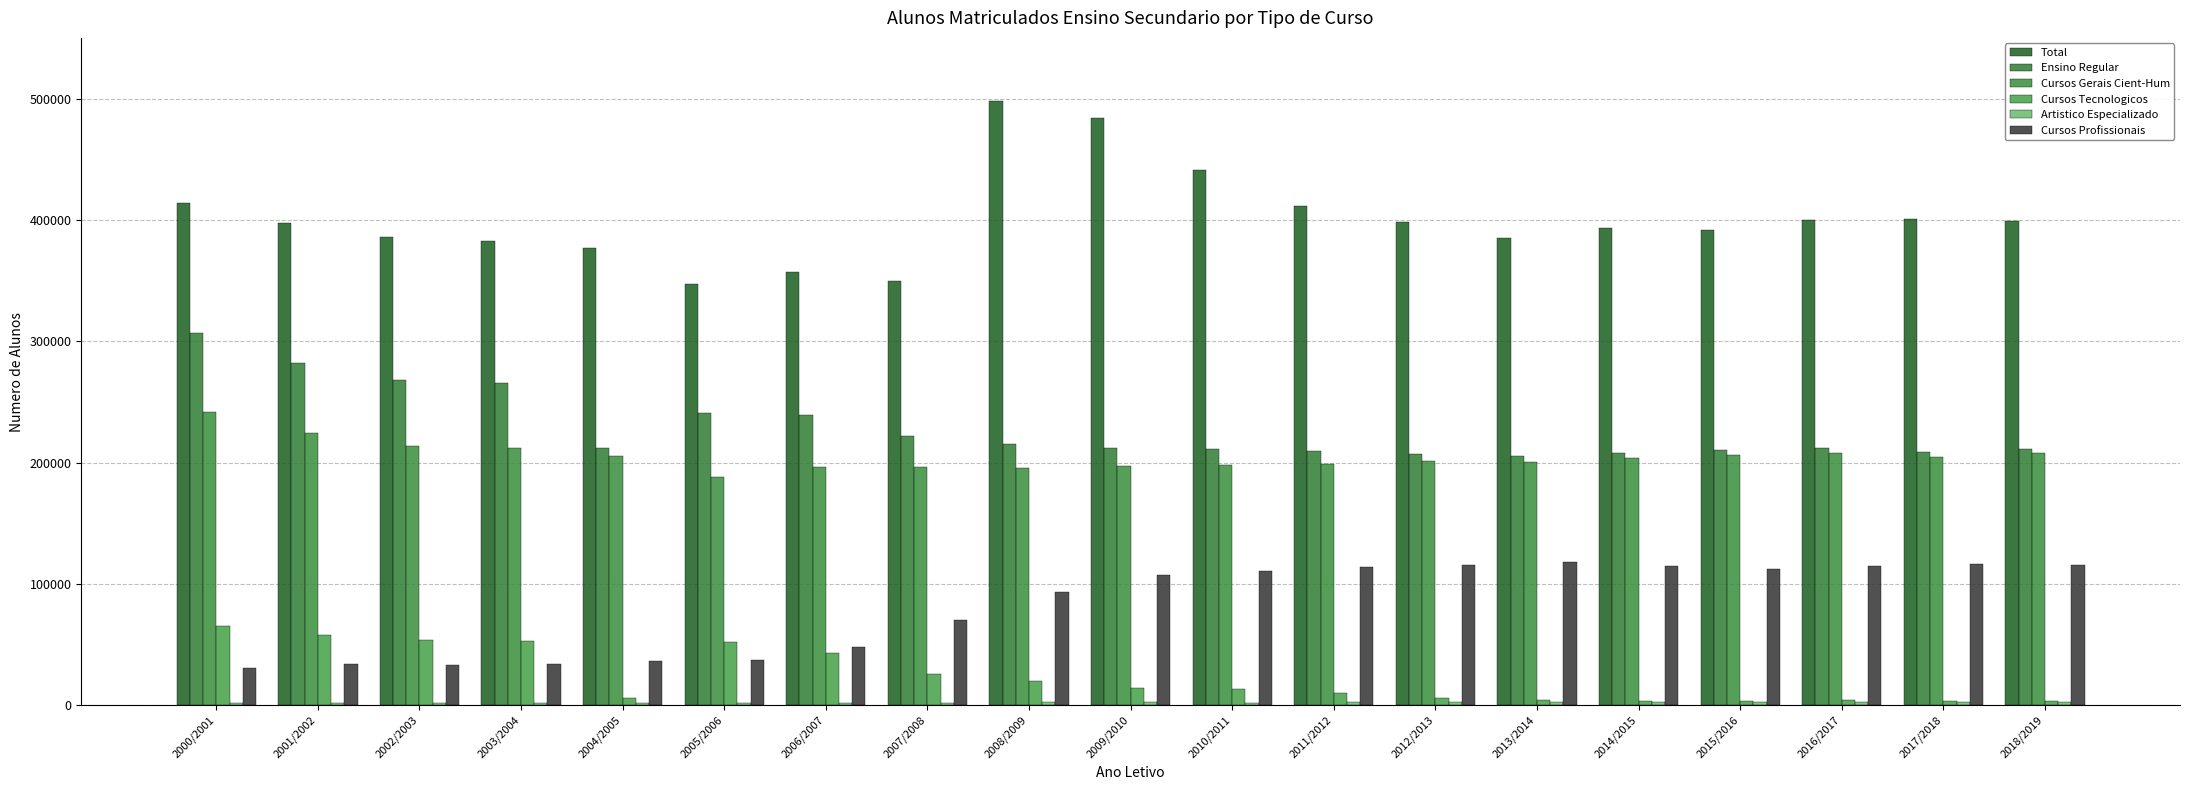

List the labels in order of Total value, smallest first.

2005/2006, 2007/2008, 2006/2007, 2004/2005, 2003/2004, 2013/2014, 2002/2003, 2015/2016, 2014/2015, 2001/2002, 2012/2013, 2018/2019, 2016/2017, 2017/2018, 2011/2012, 2000/2001, 2010/2011, 2009/2010, 2008/2009